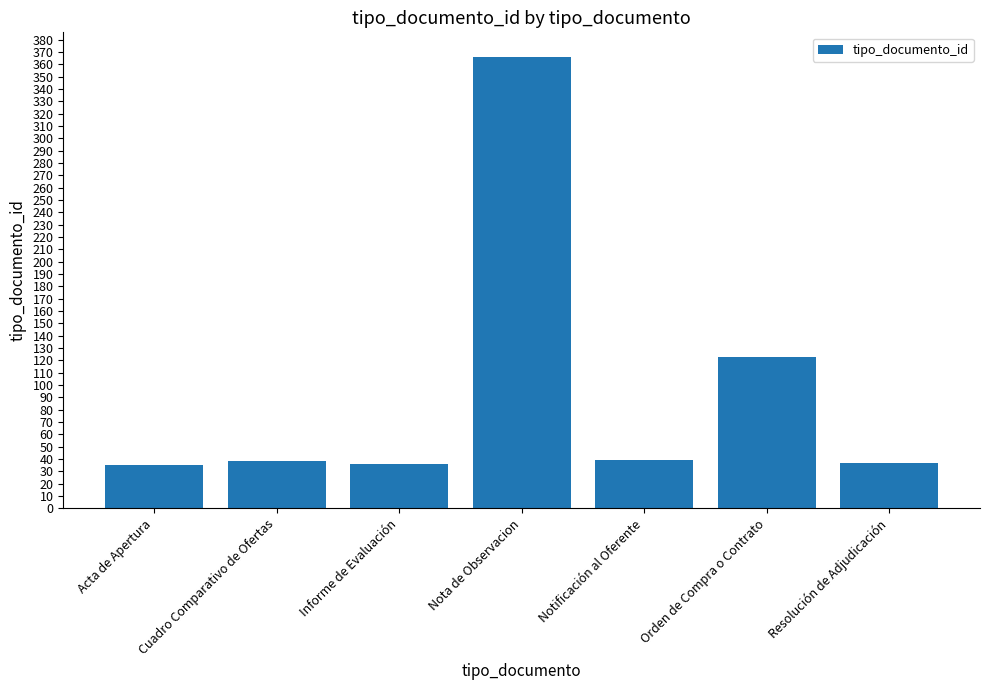

What is the difference between the second highest and second lowest values?

87